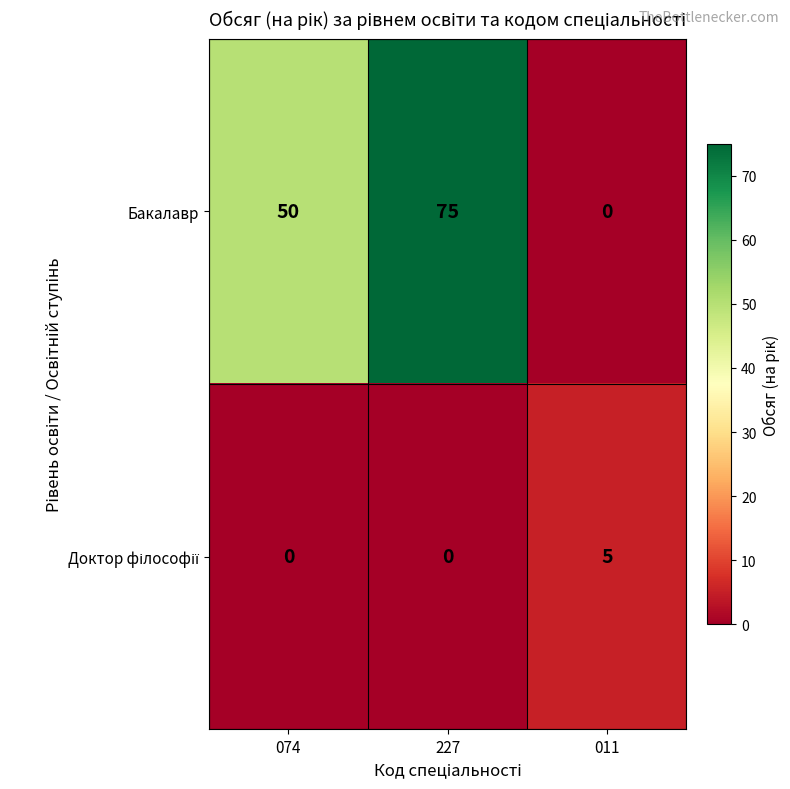

What is the difference between the maximum and second lowest values in the Бакалавр series?

25